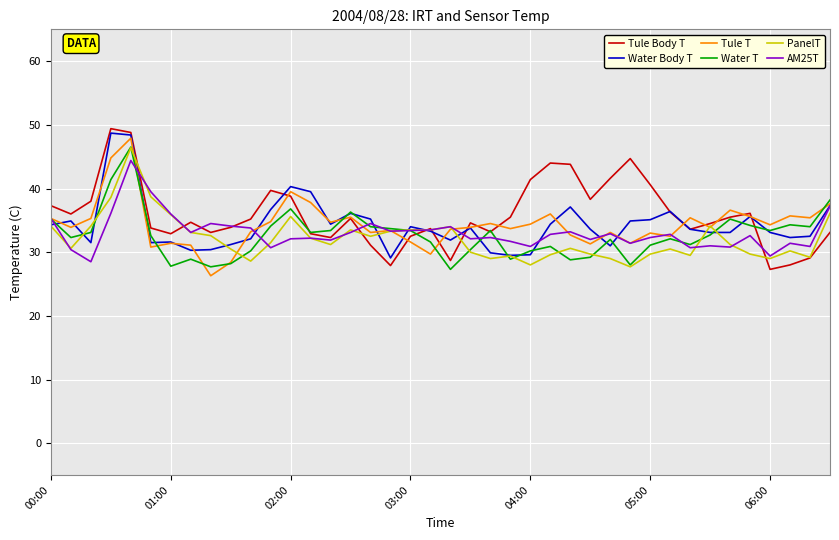

What is the minimum value for Water T?

27.3